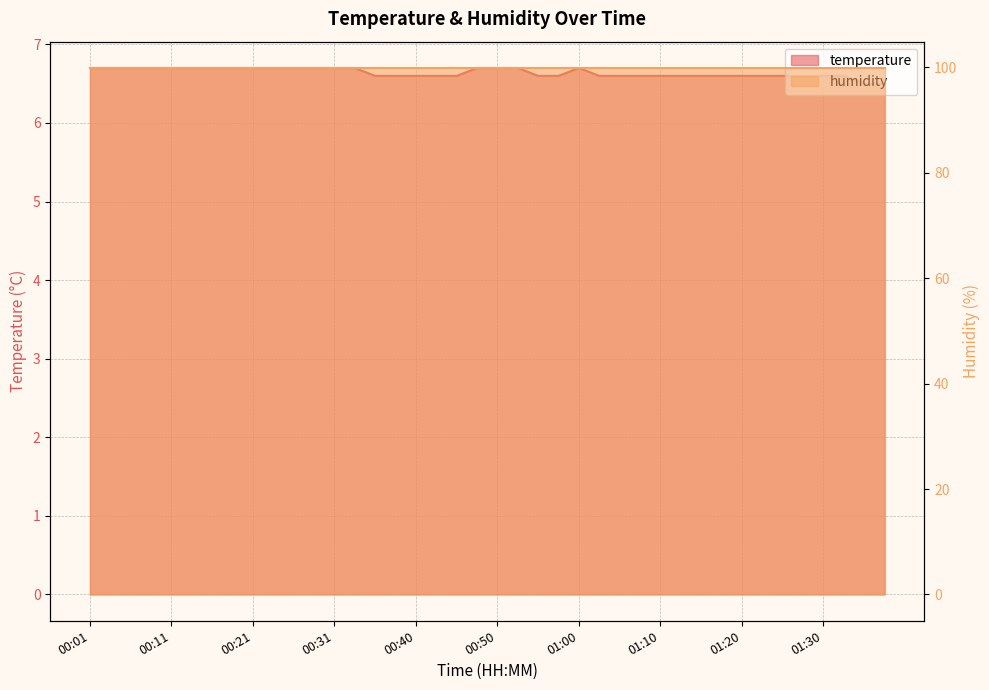

Rank the categories by value from lowest to highest.

01:34, 01:37, 00:35, 00:38, 00:40, 00:43, 00:45, 00:55, 00:58, 01:02, 01:05, 01:07, 01:10, 01:12, 01:15, 01:17, 01:20, 01:22, 01:25, 01:27, 01:30, 01:32, 00:01, 00:04, 00:06, 00:09, 00:11, 00:14, 00:16, 00:18, 00:21, 00:23, 00:26, 00:28, 00:31, 00:33, 00:48, 00:50, 00:53, 01:00